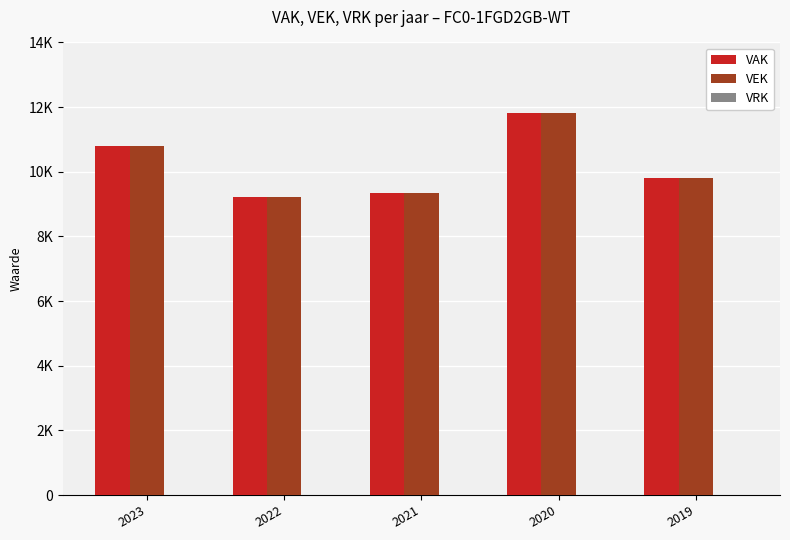

What is the difference between the maximum and minimum values in the VEK series?

2585